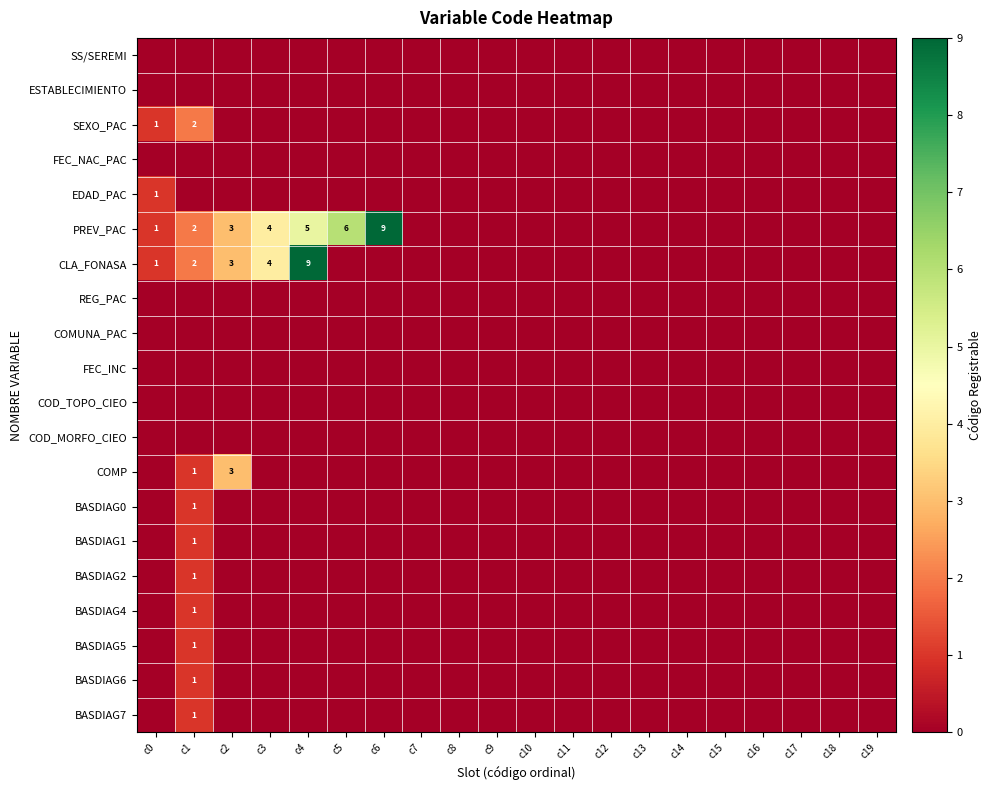

List the series in order of their peak value, lowest first.

SS/SEREMI, ESTABLECIMIENTO, FEC_NAC_PAC, REG_PAC, COMUNA_PAC, FEC_INC, COD_TOPO_CIEO, COD_MORFO_CIEO, EDAD_PAC, BASDIAG0, BASDIAG1, BASDIAG2, BASDIAG4, BASDIAG5, BASDIAG6, BASDIAG7, SEXO_PAC, COMP, PREV_PAC, CLA_FONASA